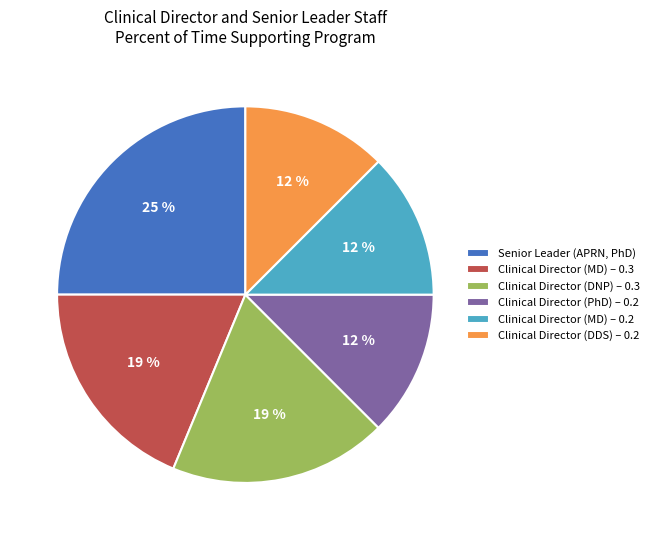

Which category has the biggest portion of the pie?

Senior Leader (APRN, PhD)